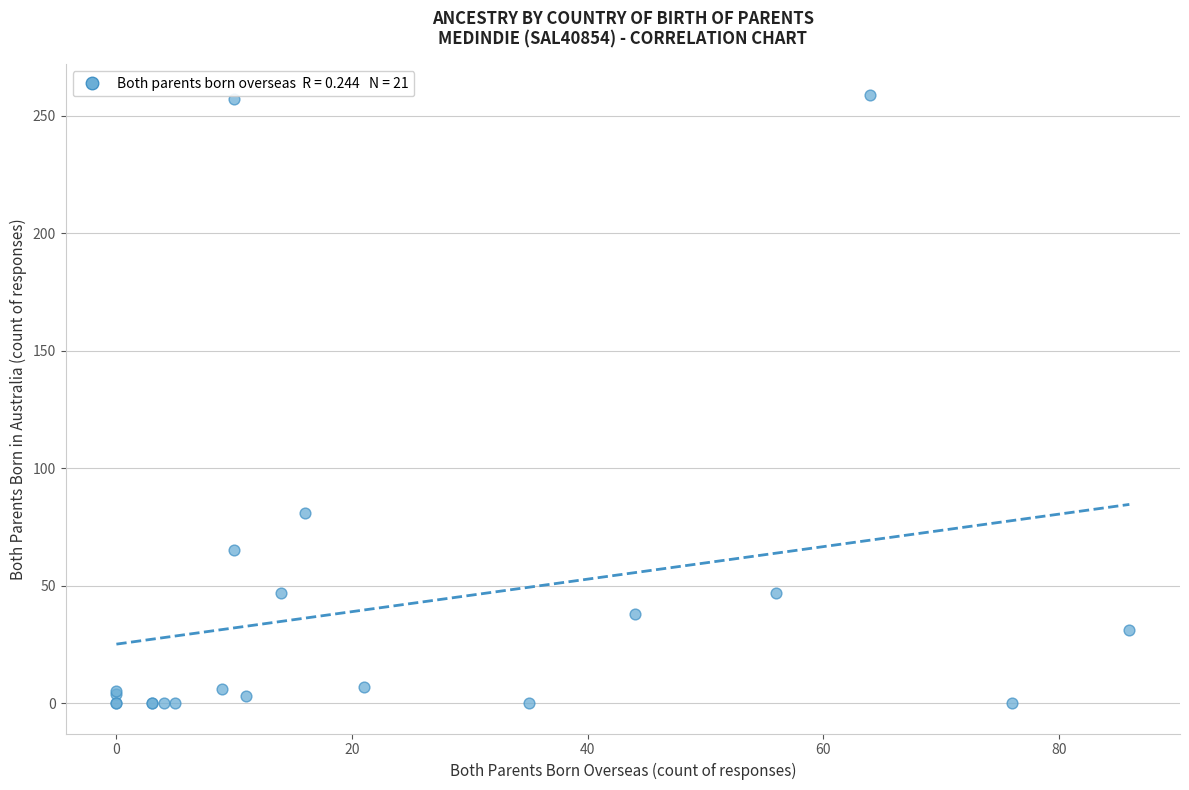

What Y value in the scatter plot is closest to 129?

81